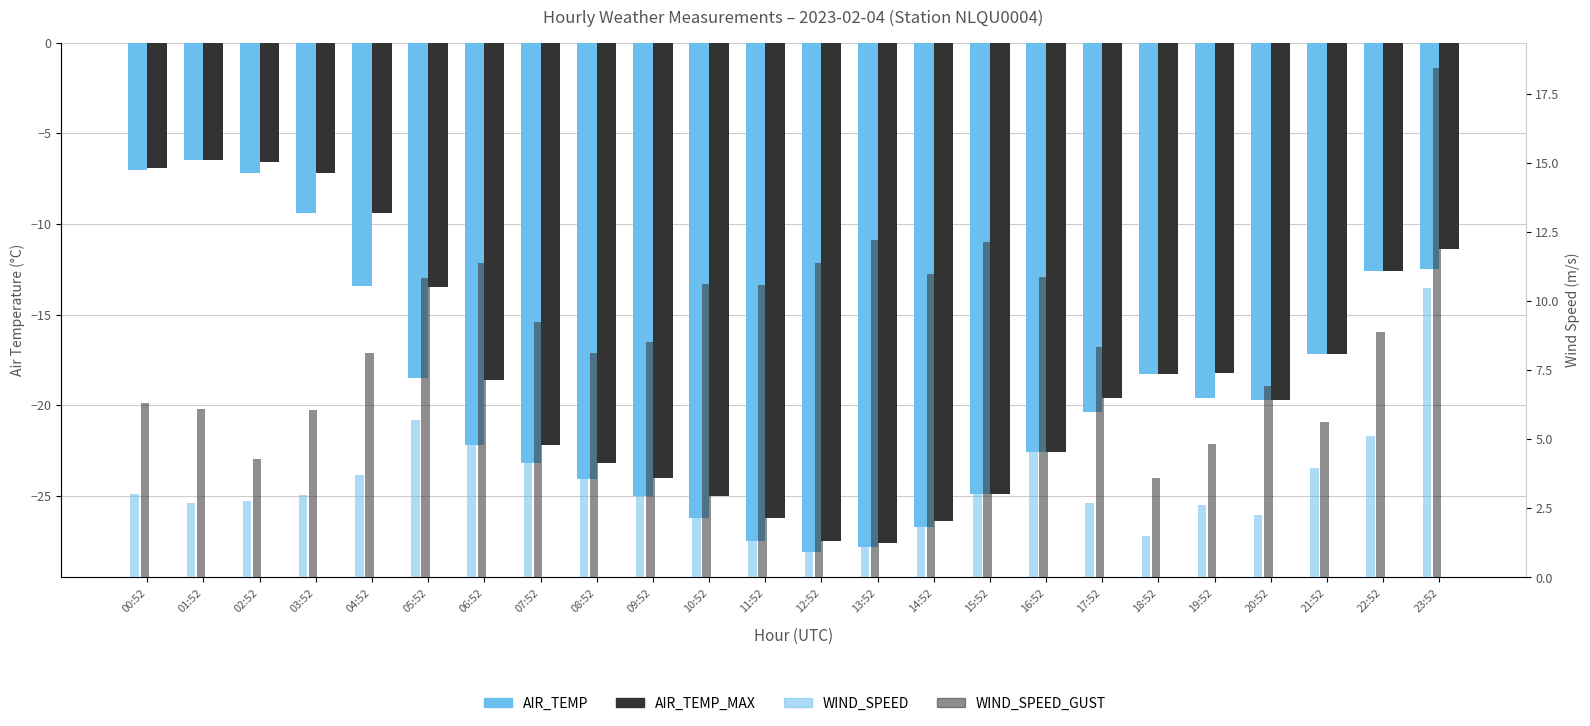

What is the value of the AIR_TEMP_MAX bar at the 15th from the left?

-26.4